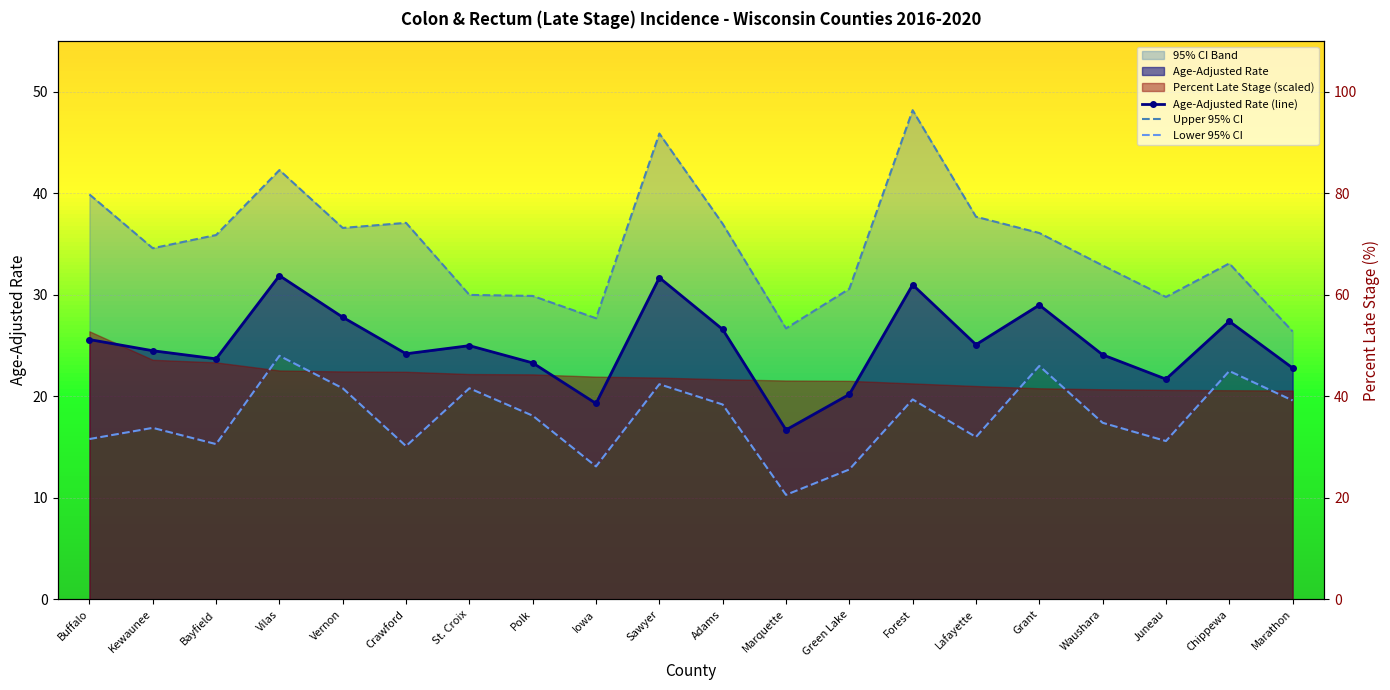

True or false: Lower 95% CI and Age-Adjusted Rate (line) intersect in this chart.

False